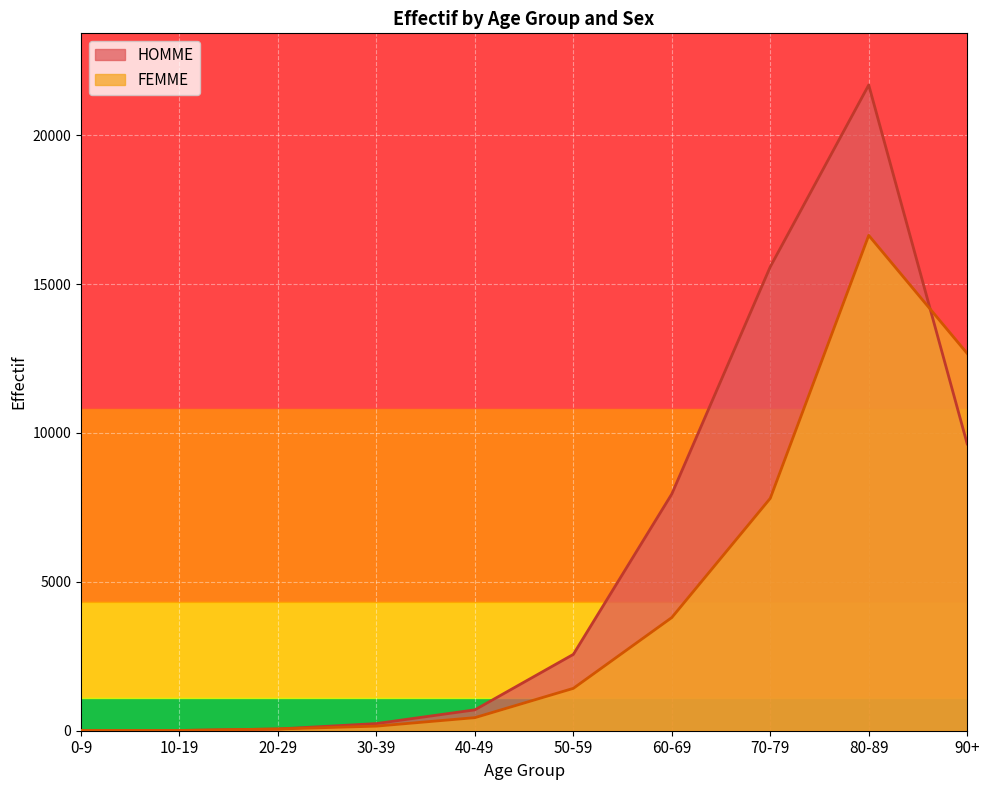

What is the sum of the FEMME values at 80-89 and 90+?

29309